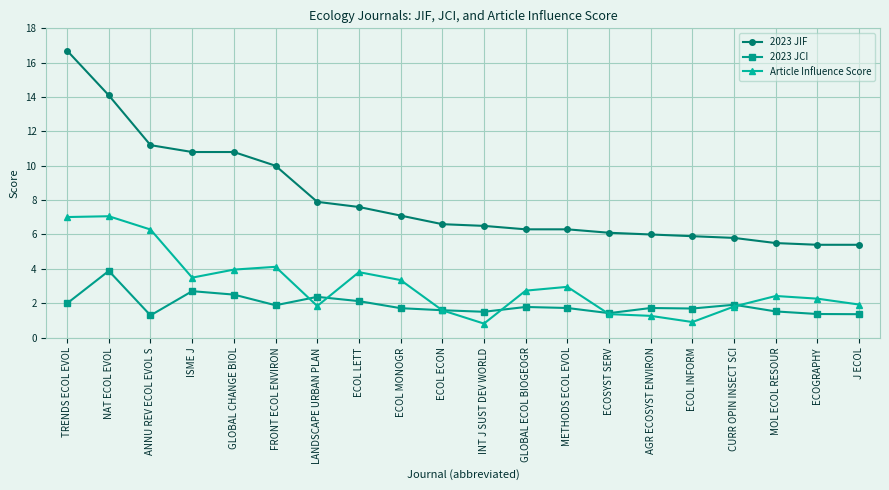

Does the chart display data point markers on the line(s)?

Yes